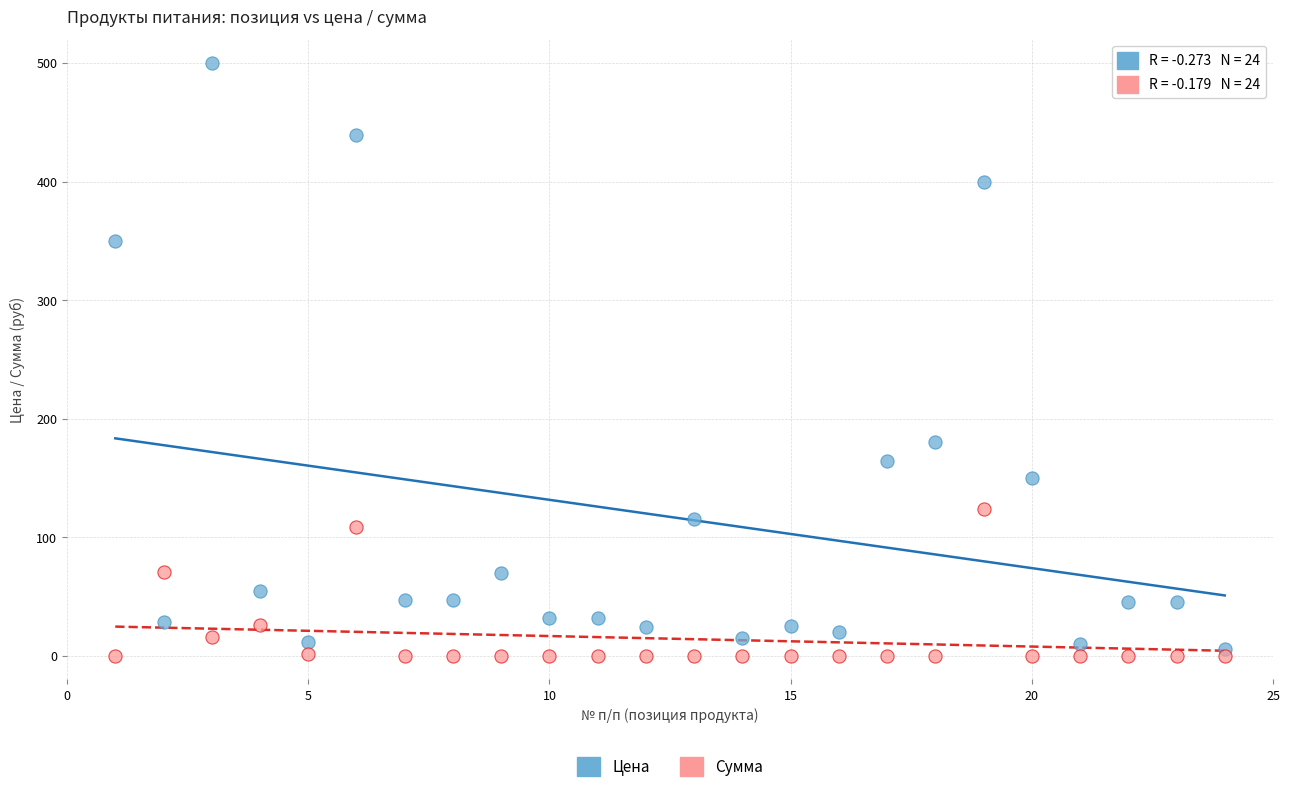

Across all series, what Y value is closest to 250?

180.0